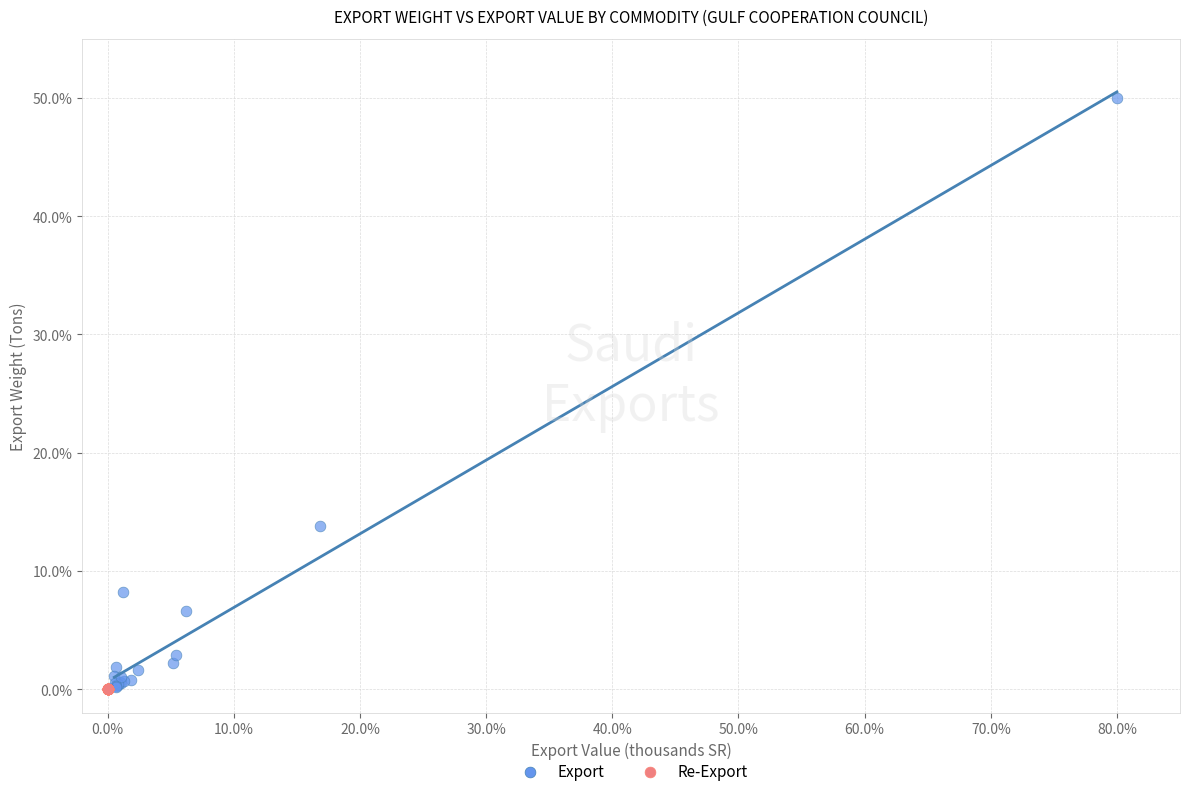

Which series contains the highest Y value?

Export